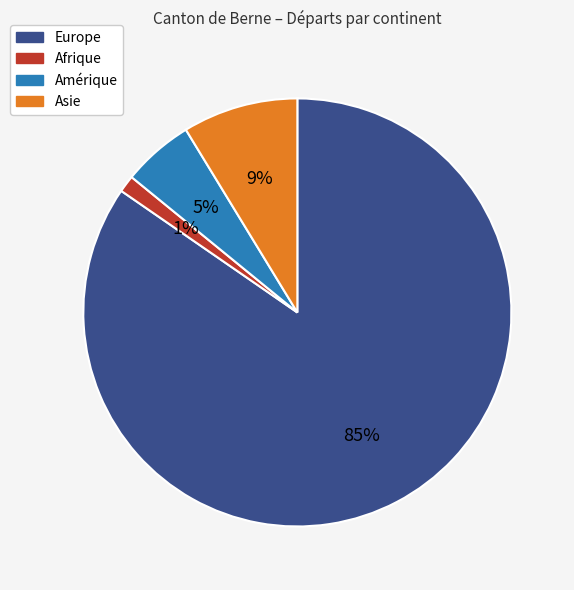

Does Europe represent more than half of the total?

Yes